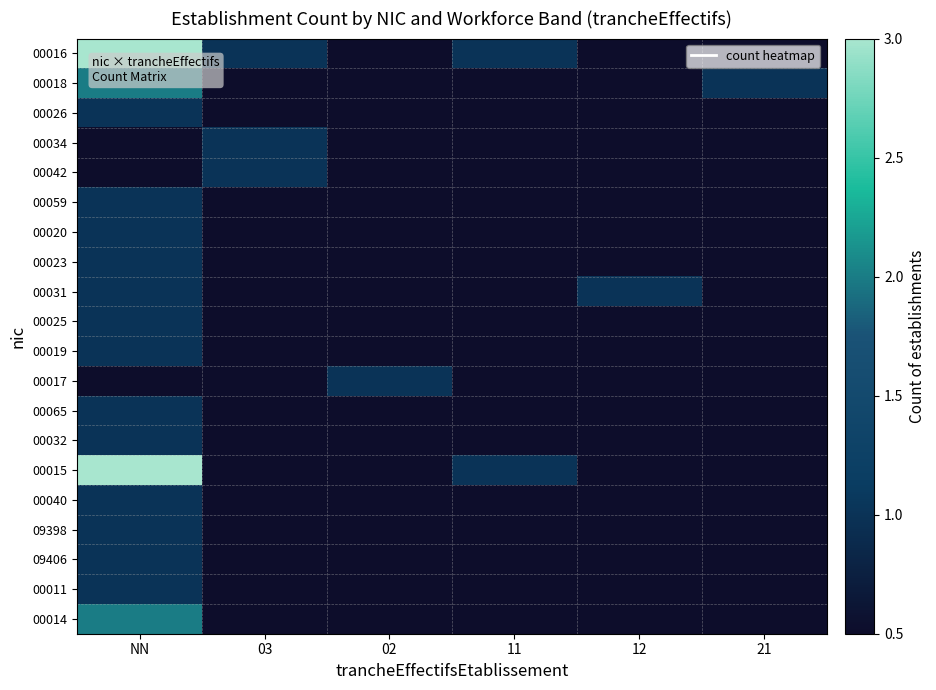

What is the maximum value shown in the chart?

3